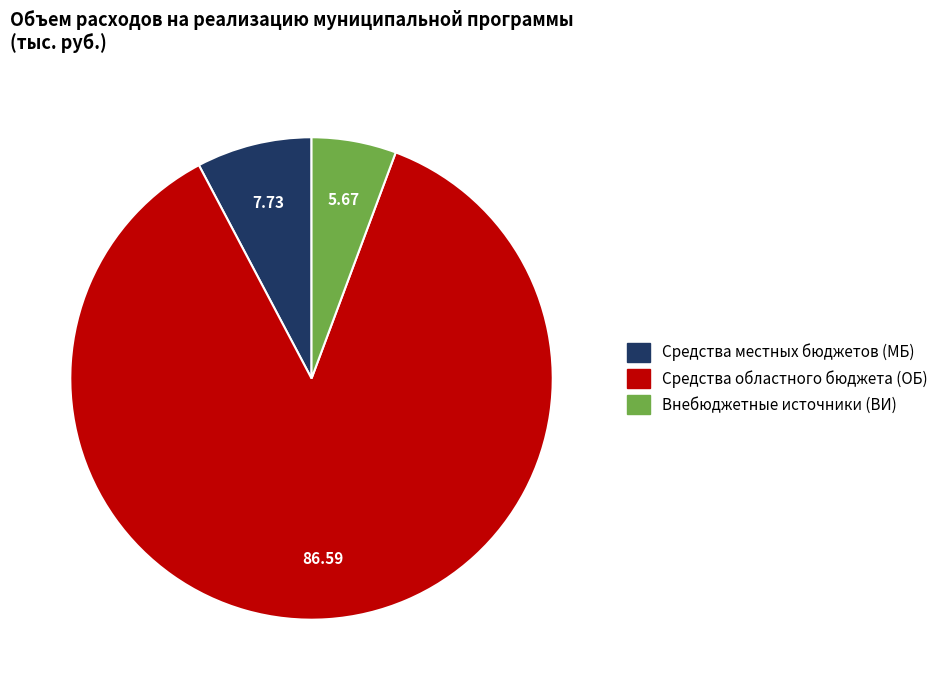

Approximately how many times larger is the value at Средства областного бюджета (ОБ) compared to Средства местных бюджетов (МБ)?

11.2